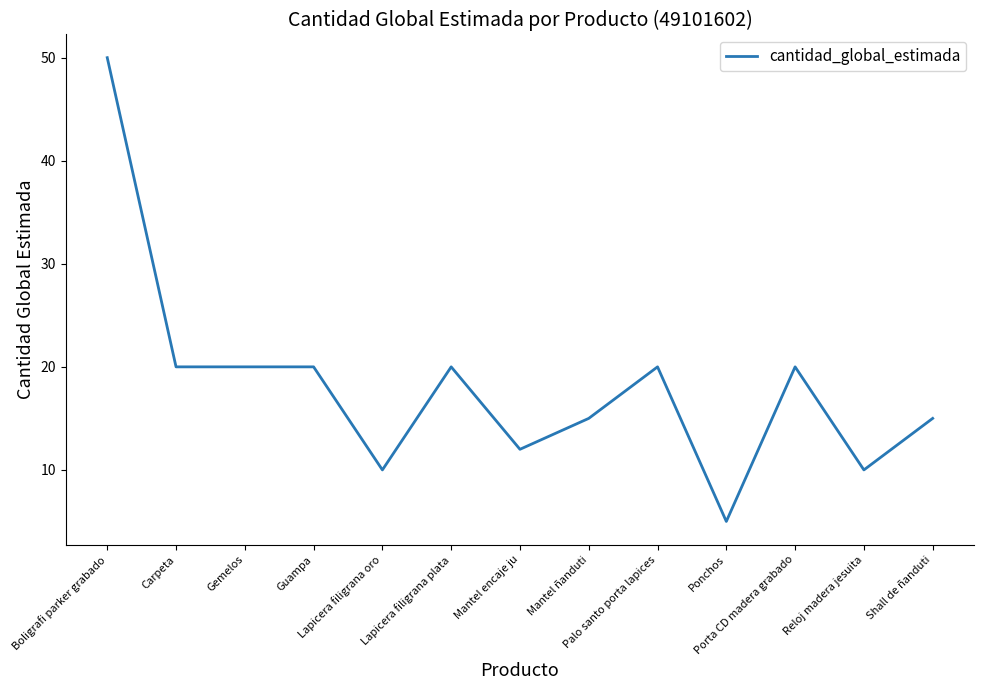

Reading right to left, what are all the values shown in this chart?

15	10	20	5	20	15	12	20	10	20	20	20	50